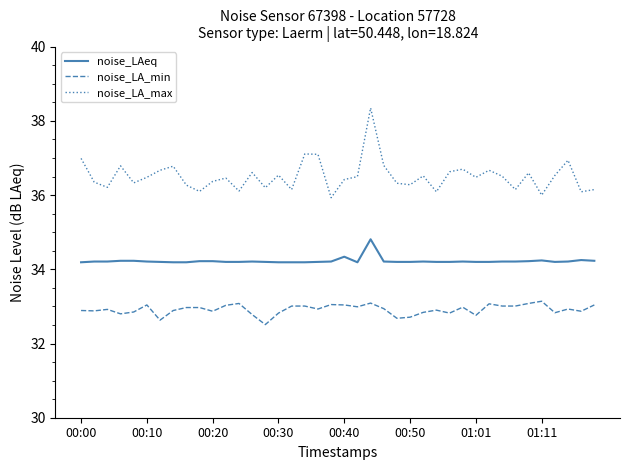

What is the smallest value displayed?

32.5